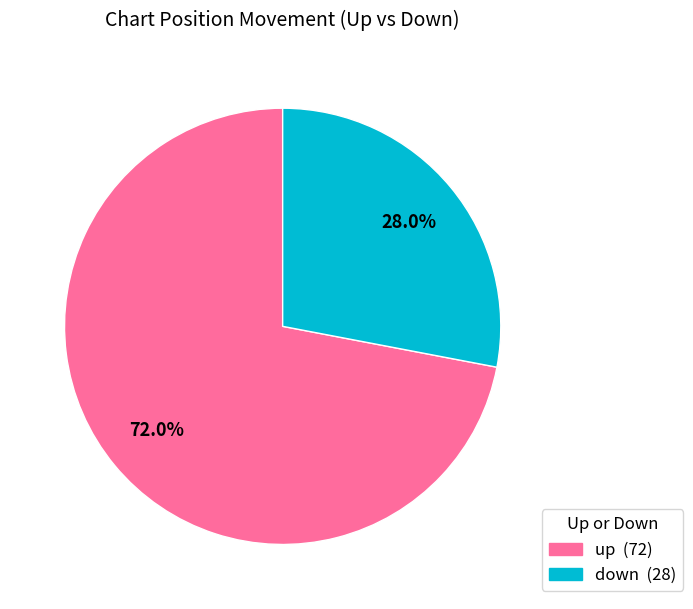

Does any single category account for the majority?

Yes